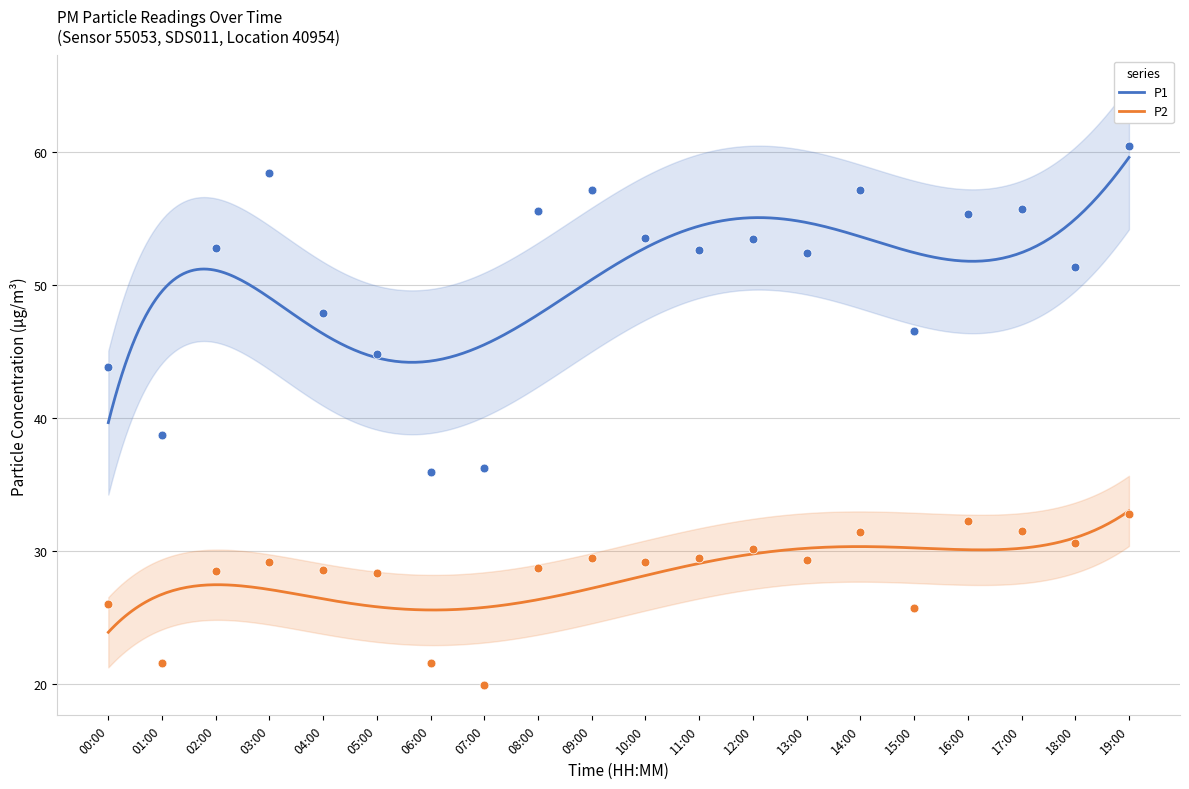

Which series contains the lowest Y value?

P2